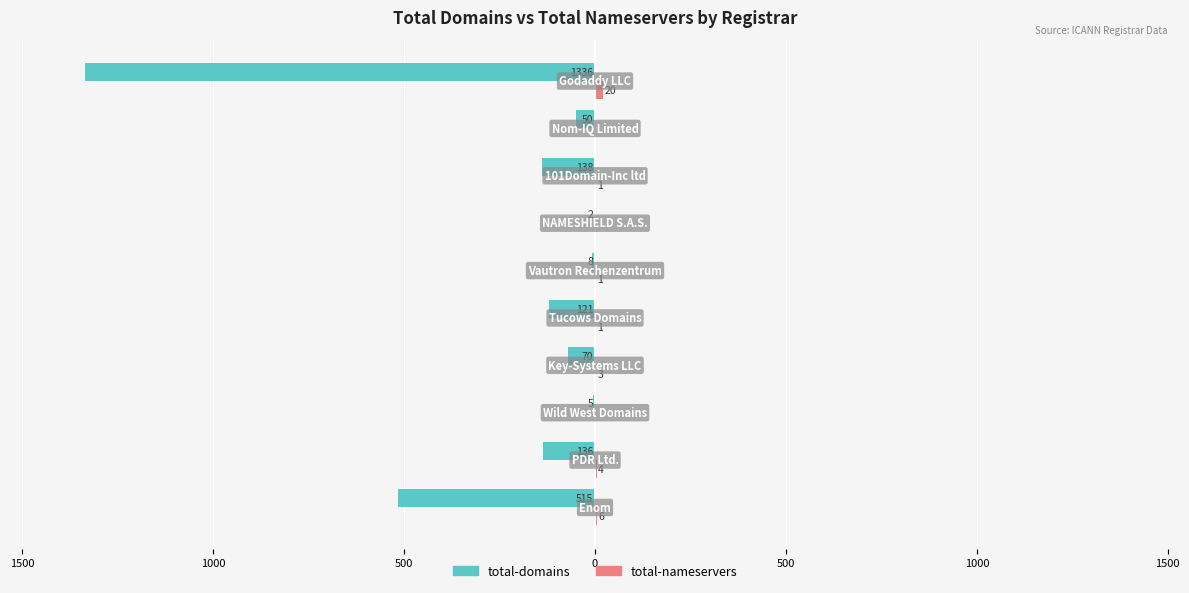

What is the minimum value for total-domains?

-1336